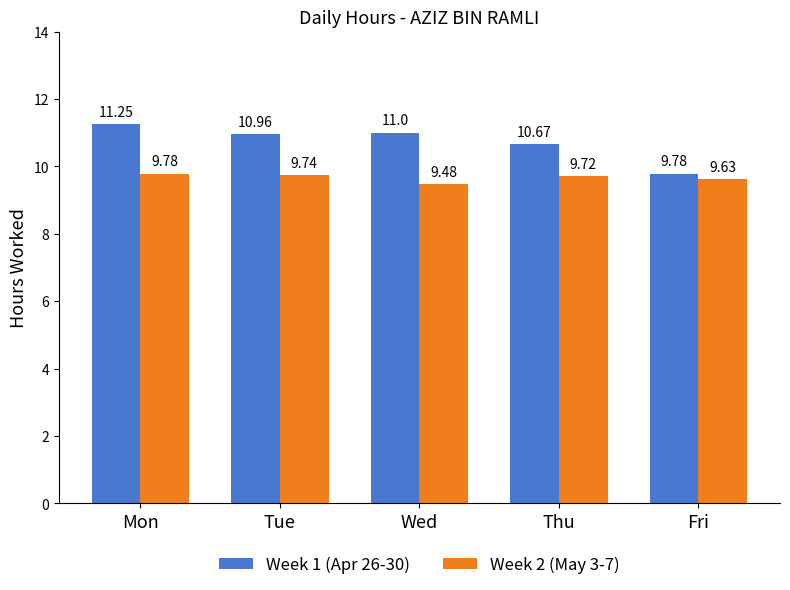

The value of Week 2 (May 3-7) at Tue is 9.7. True or false?

True